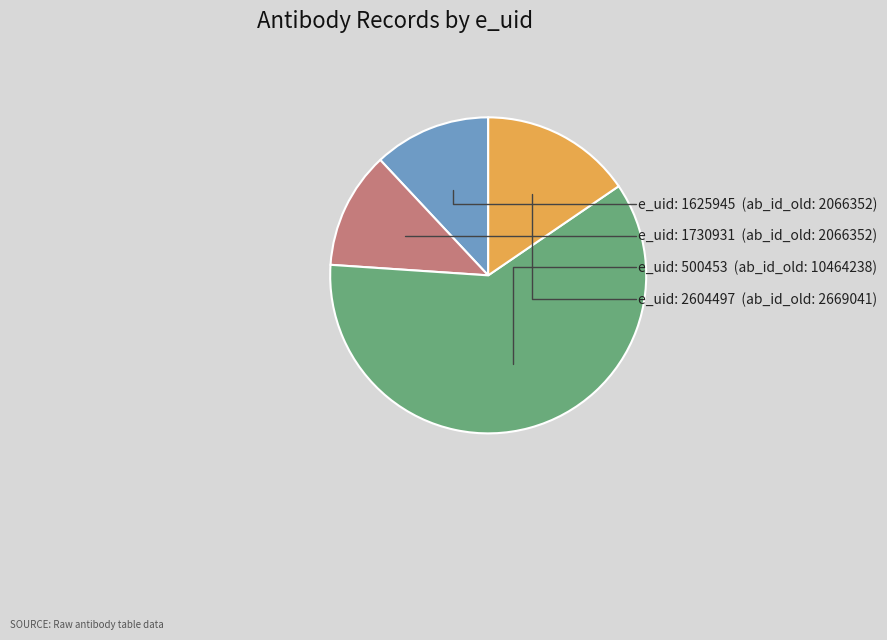

Count the number of slices in the pie.

4